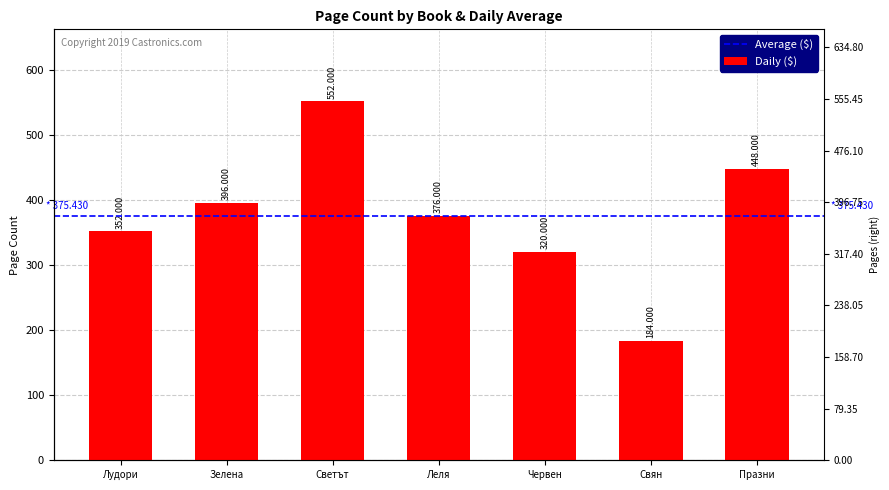

Reading left to right, transcribe all the data shown in this chart.

352	396	552	376	320	184	448